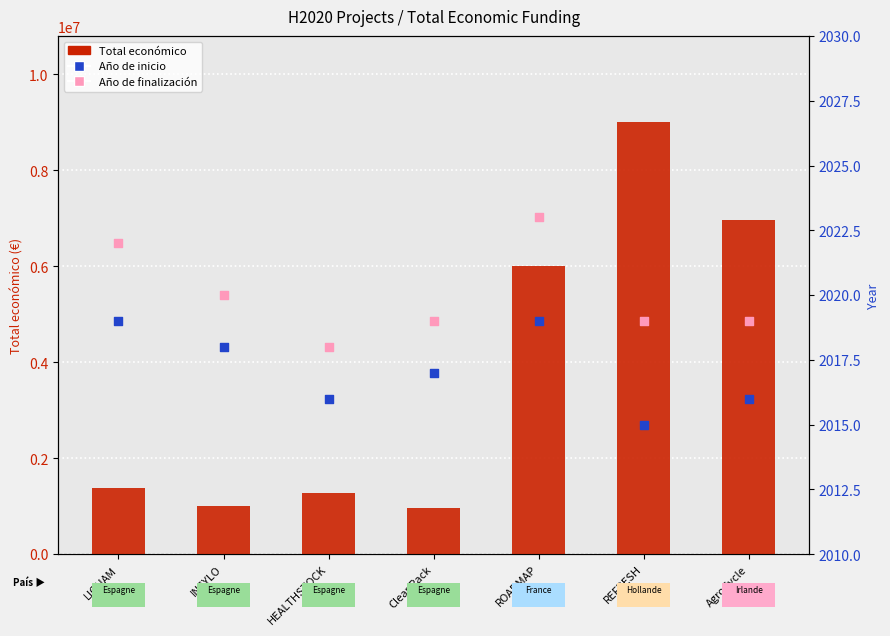

Which series reaches the minimum Y coordinate?

Año de inicio